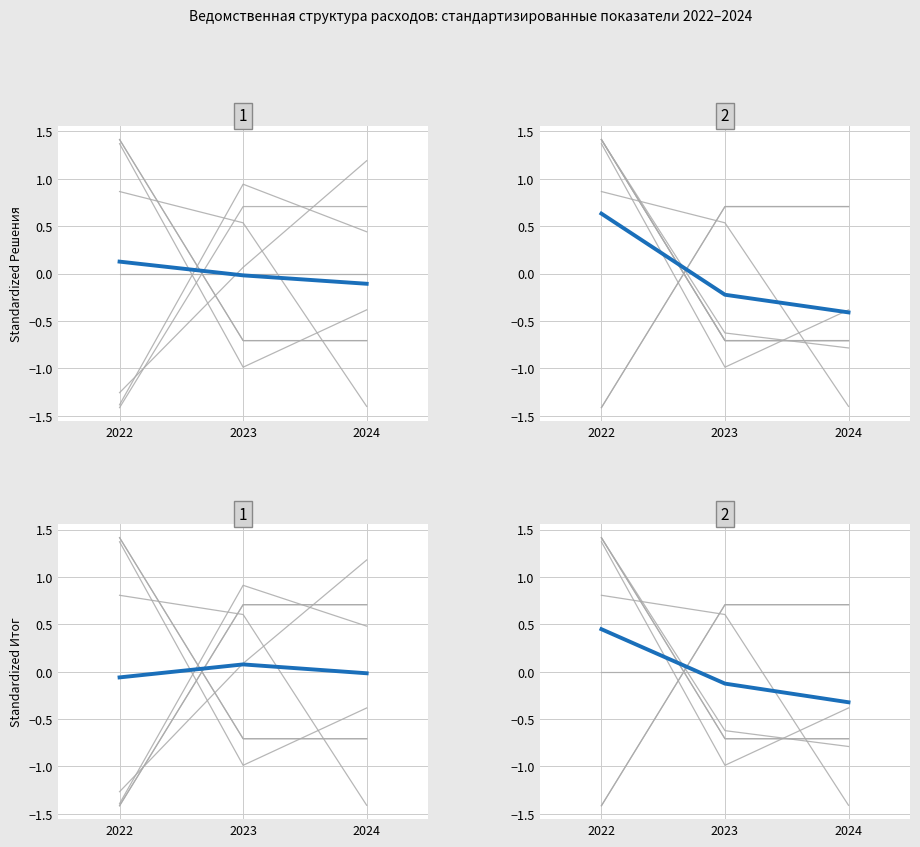

The chart shows a value of -0.5 at 2024. True or false?

False